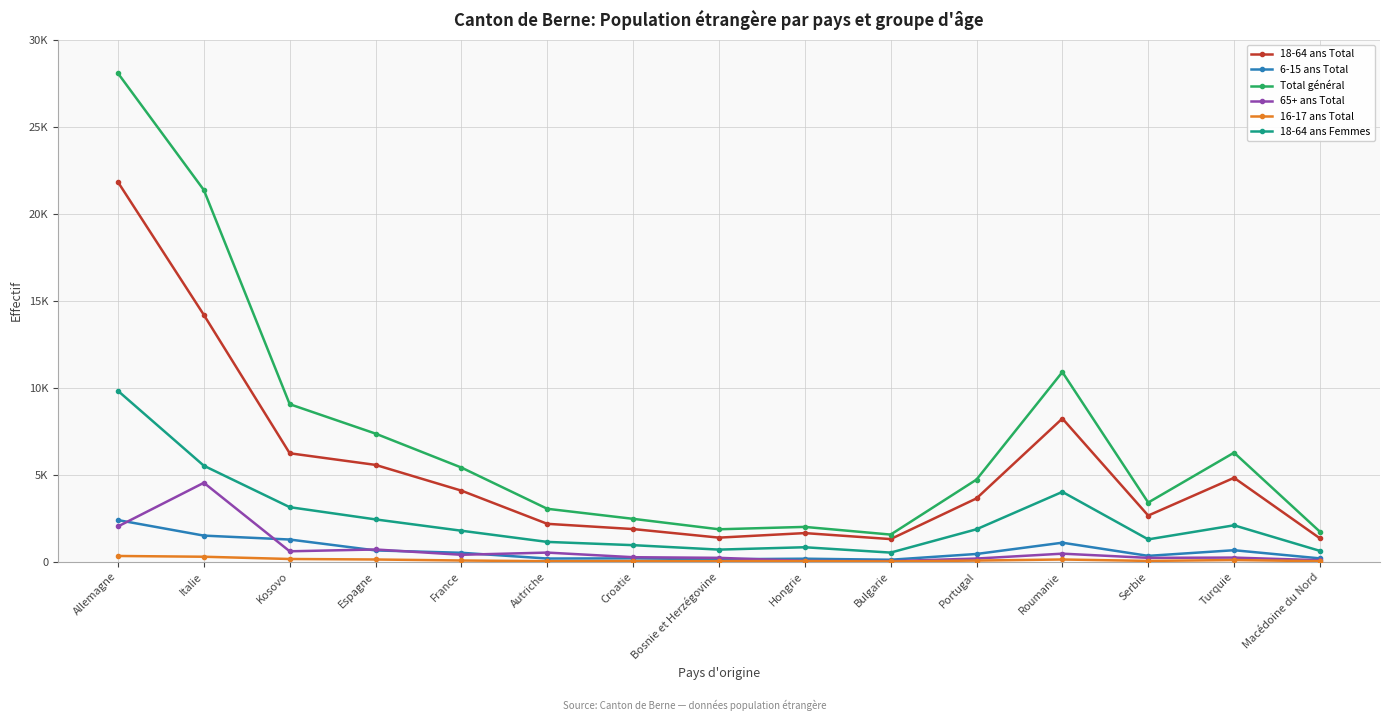

Reading left to right, extract all data points from this chart.

18-64 ans Total: 21828	14191	6233	5564	4083	2175	1874	1381	1642	1297	3637	8231	2650	4821	1342
6-15 ans Total: 2389	1497	1272	646	510	179	188	137	169	109	441	1089	333	657	188
Total général: 28083	21371	9055	7363	5410	3040	2462	1861	1998	1556	4719	10903	3399	6268	1722
65+ ans Total: 2025	4535	595	700	394	521	255	219	43	29	178	459	218	233	82
16-17 ans Total: 326	282	153	124	66	25	33	29	30	13	62	124	42	92	26
18-64 ans Femmes: 9820	5516	3133	2429	1778	1135	948	692	828	520	1862	4012	1281	2090	619